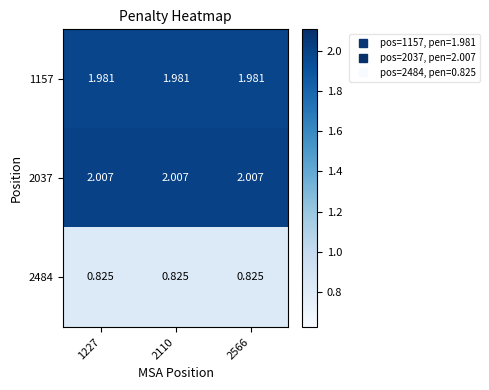

Is the value of 1157 at 1227 greater than the value of 2037 at 2566?

No